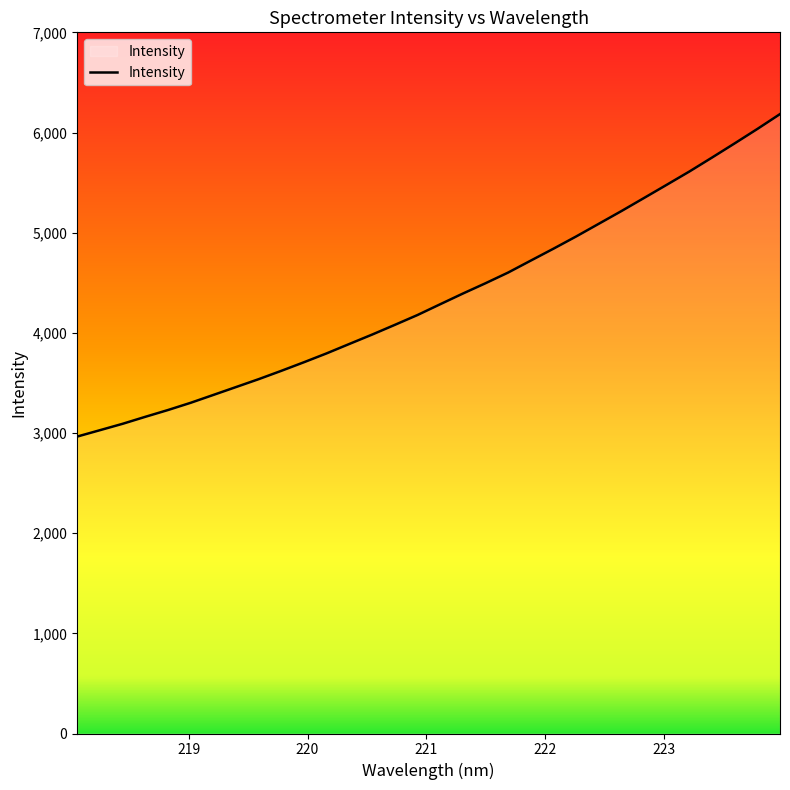

What is the smallest value displayed?

2964.2